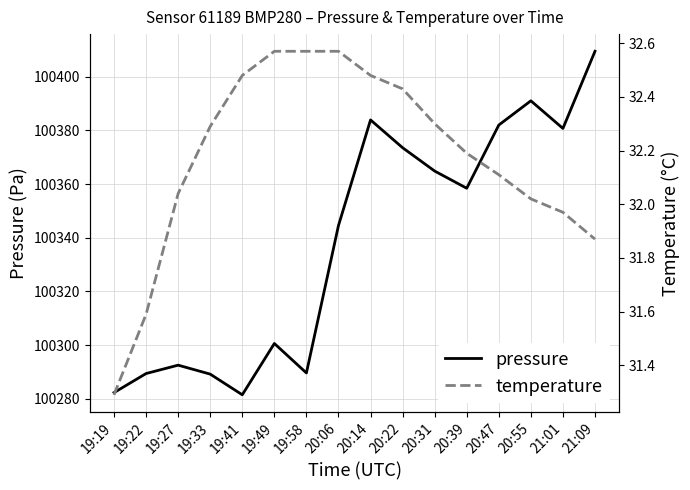

What value does the pressure series have at 19:41?

100281.5